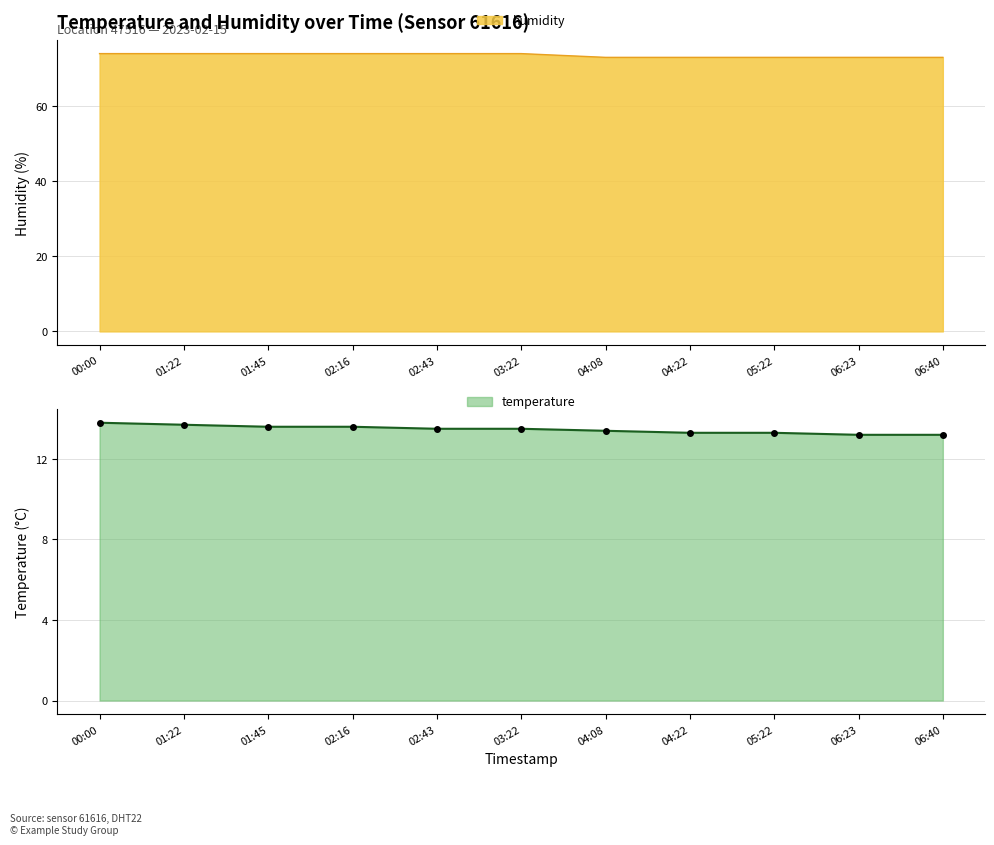

True or false: temperature has a value of 6.1 at 03:22.

False